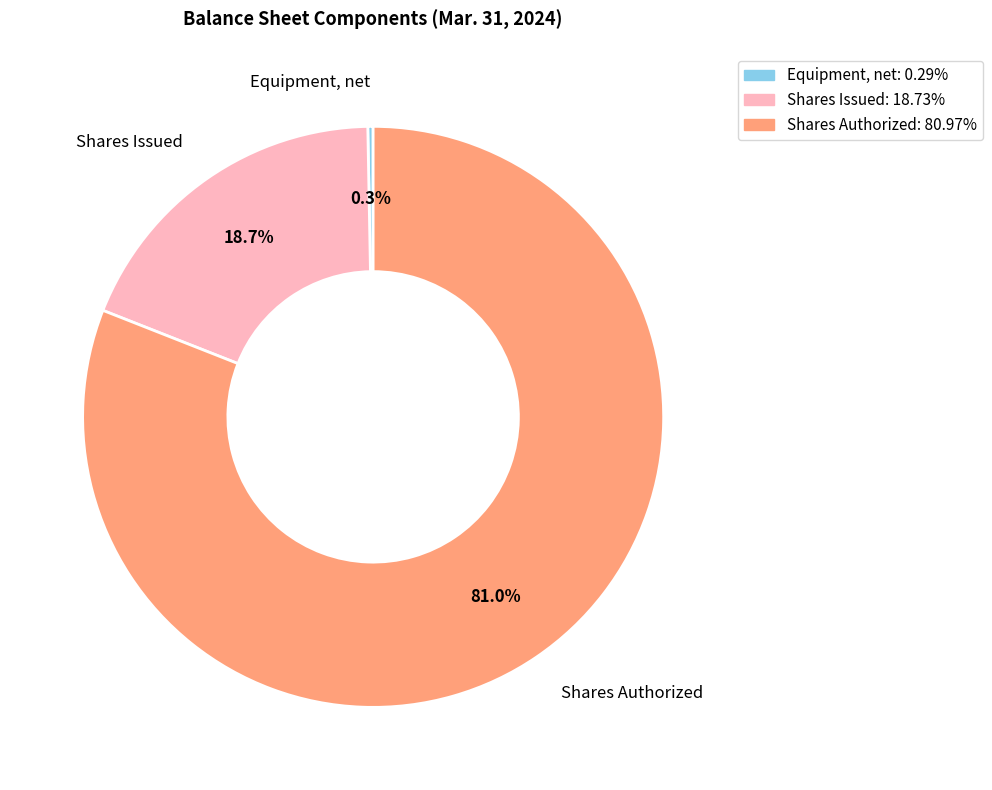

Approximately how many times larger is the value at Shares Authorized: 80.97% compared to Shares Issued: 18.73%?

4.3